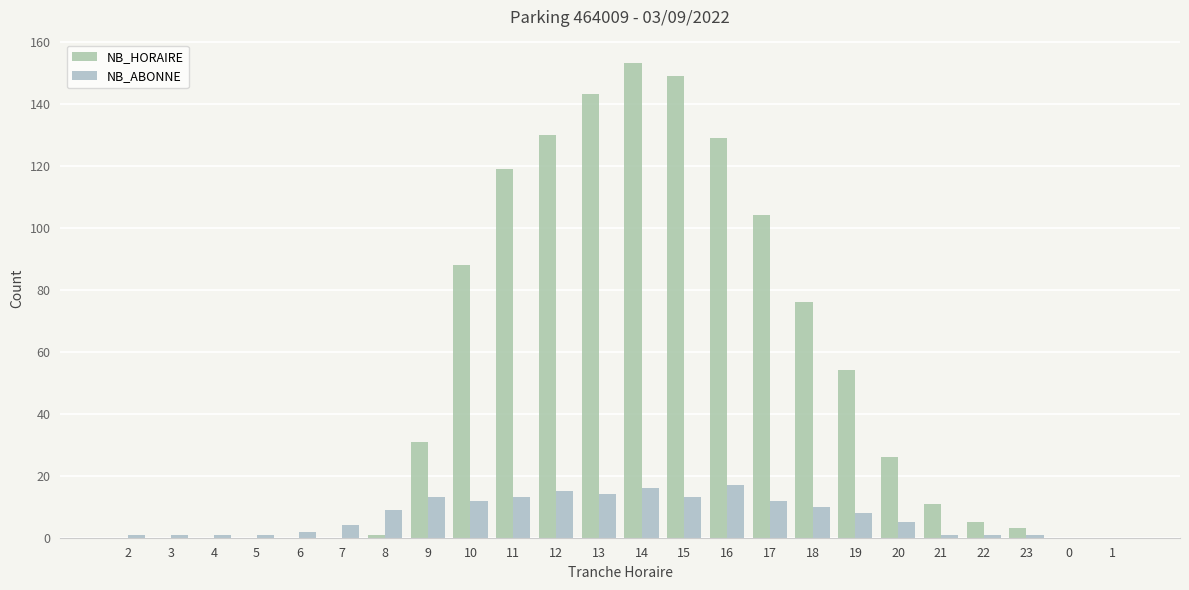

How many distinct data groups are displayed?

2